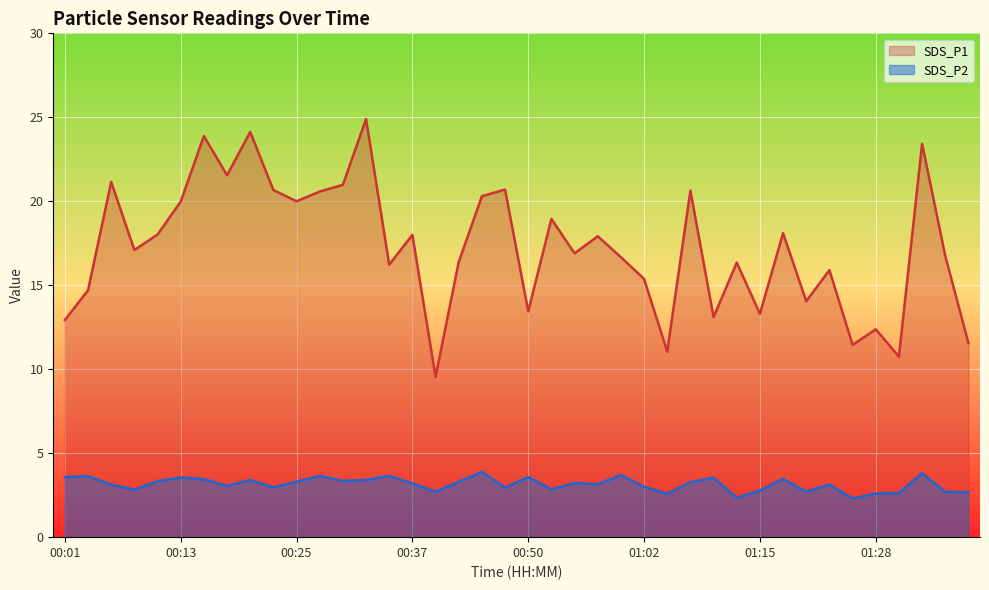

At which category does SDS_P1 reach its first local valley?

00:08